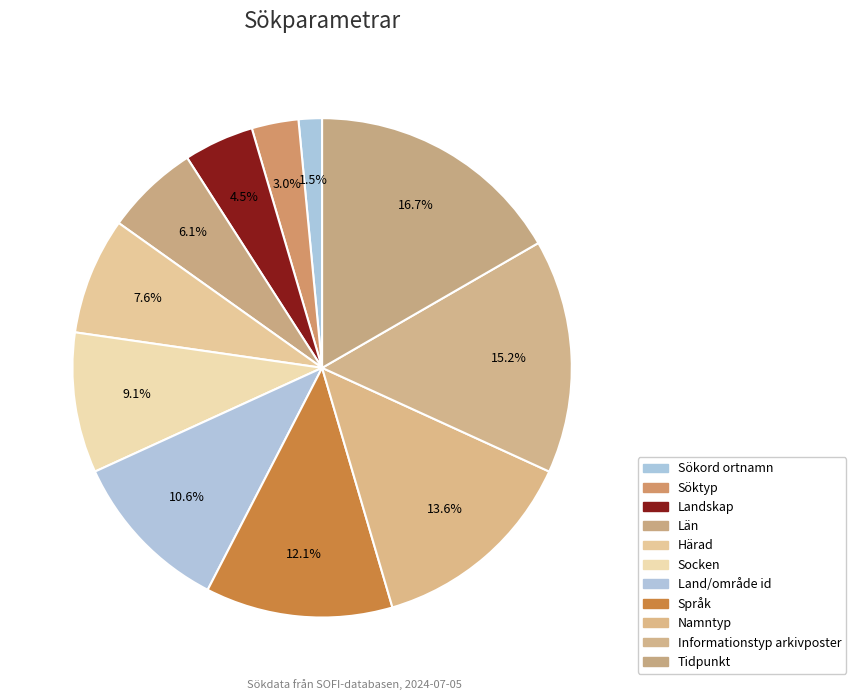

What is the smallest slice in the pie chart?

Sökord ortnamn